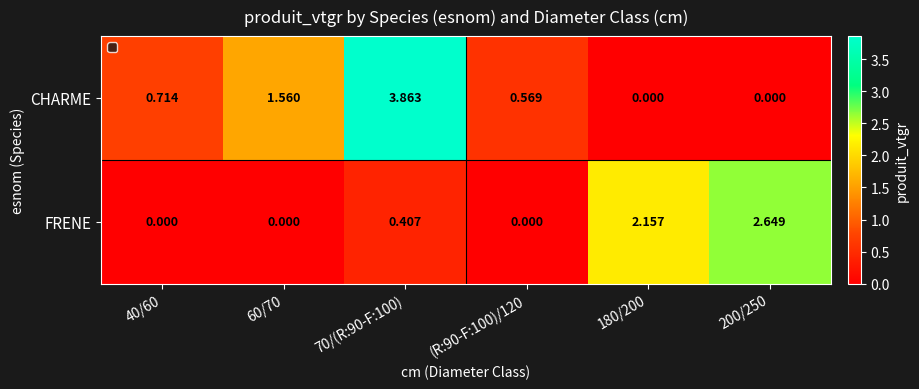

How many positive values does the FRENE series have?

3